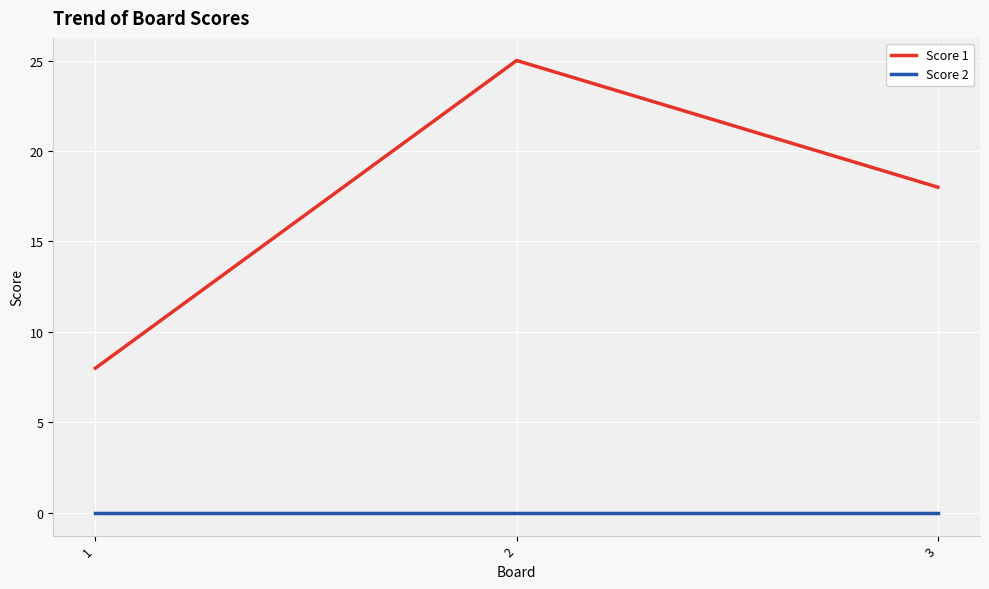

Does the chart have visible grid lines?

Yes